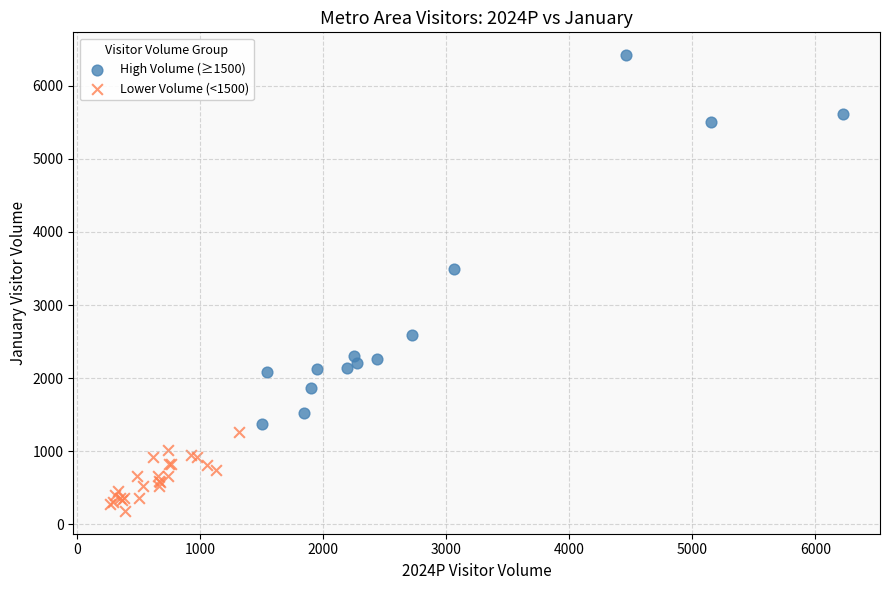

Which series contains the lowest Y value?

Lower Volume (<1500)